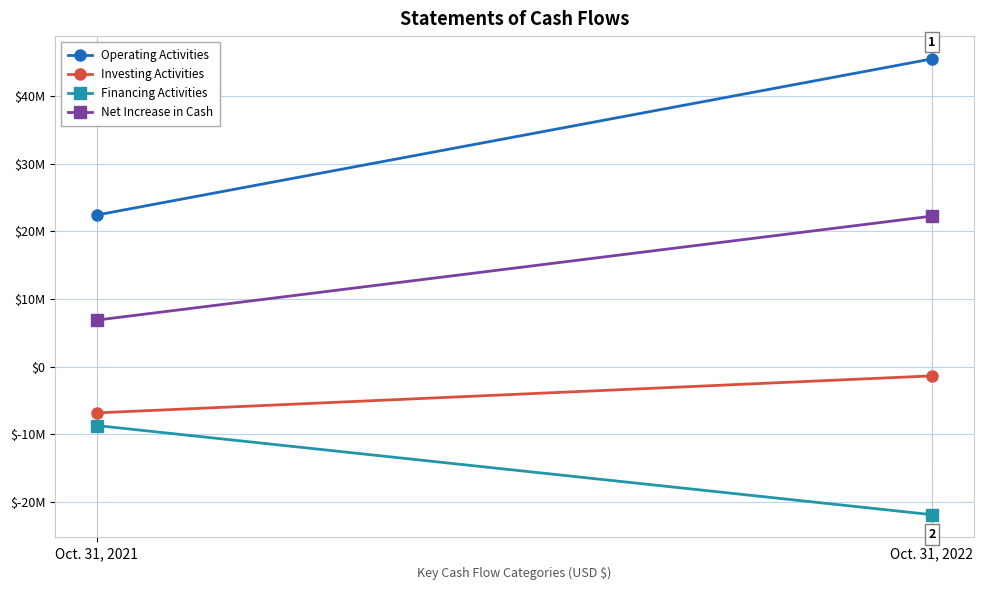

What is the sum of all Net Increase in Cash values?

29122941